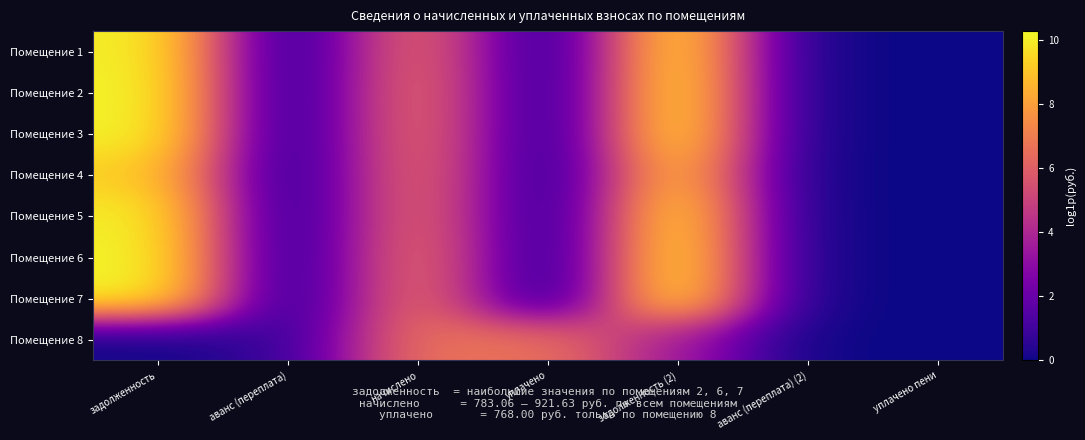

How many distinct data groups are displayed?

8